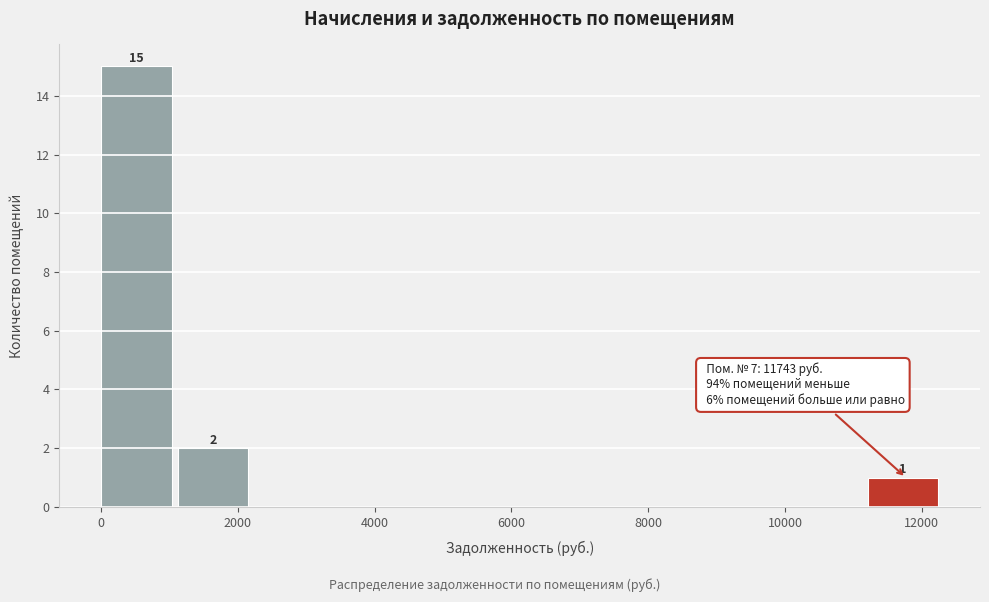

Which range on the x-axis has the tallest bar?

0 to 1200